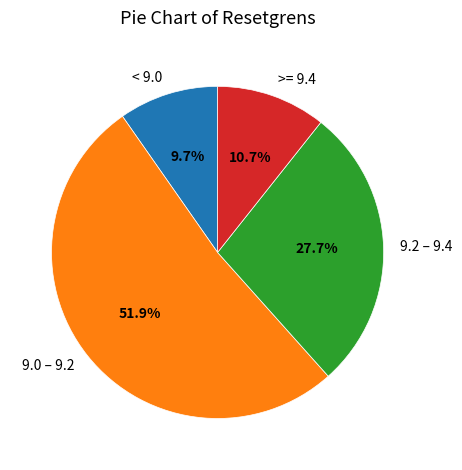

How many slices are in this pie chart?

4